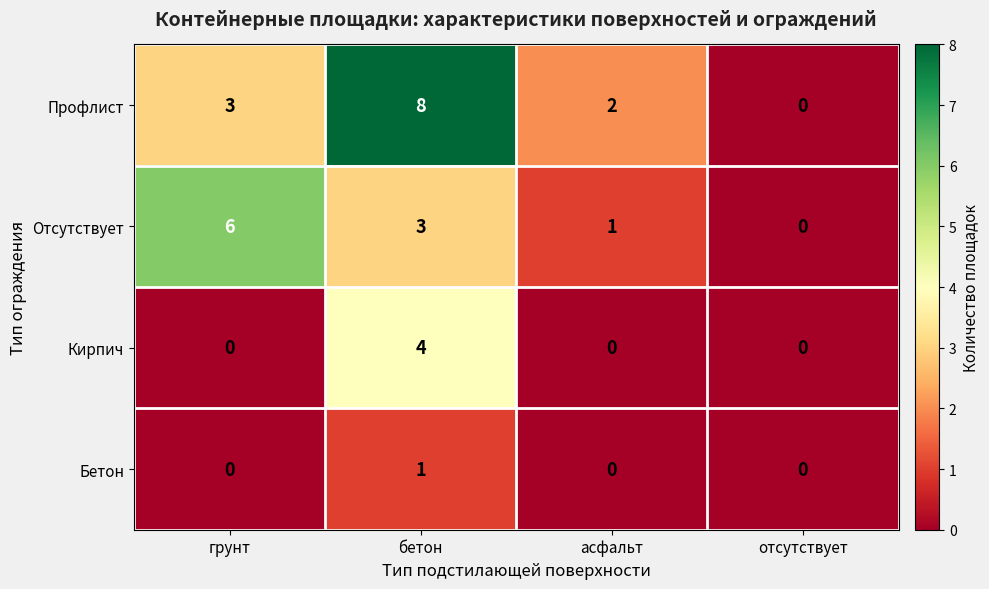

True or false: Отсутствует has a value of 2 at асфальт.

False